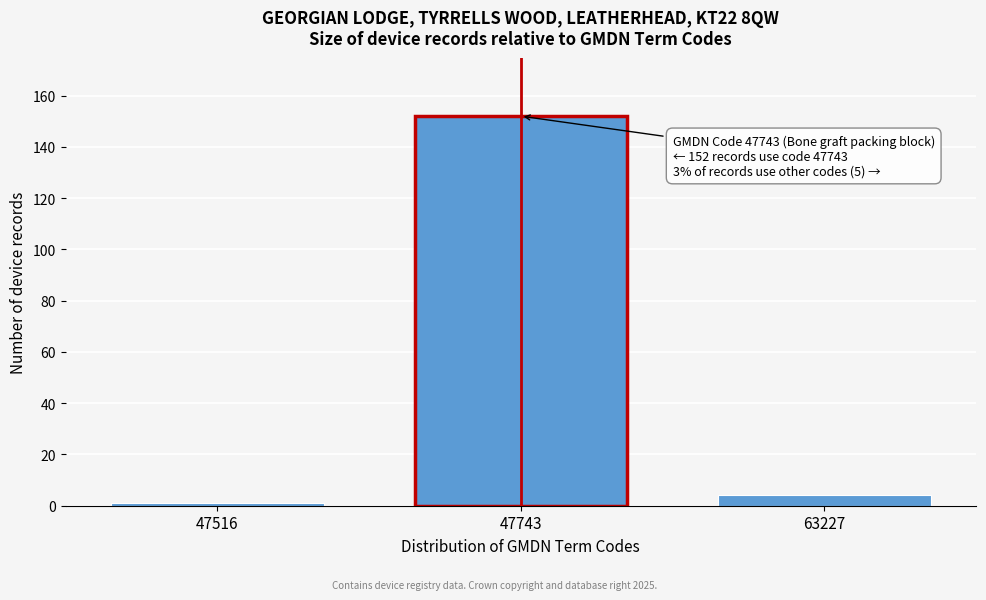

Reading left to right, extract all data points from this chart.

1	152	4